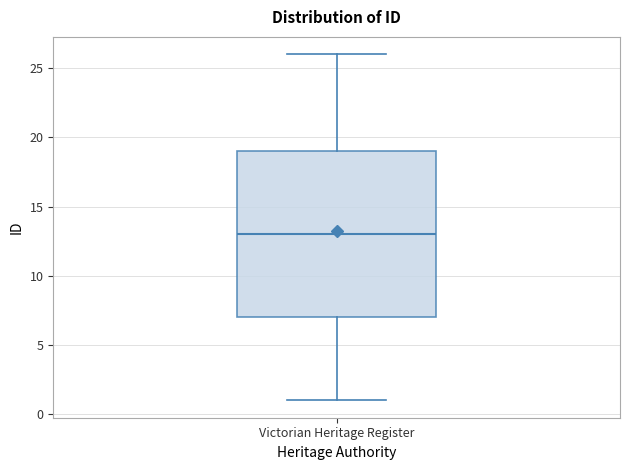

Read this box plot against the y-axis: the position of the median line, the range covered by the box, and the ends of both whiskers. The values are not printed on the chart, so give them approximately, as read against the axis.

median 13, box 7 to 19, whiskers 1 to 26